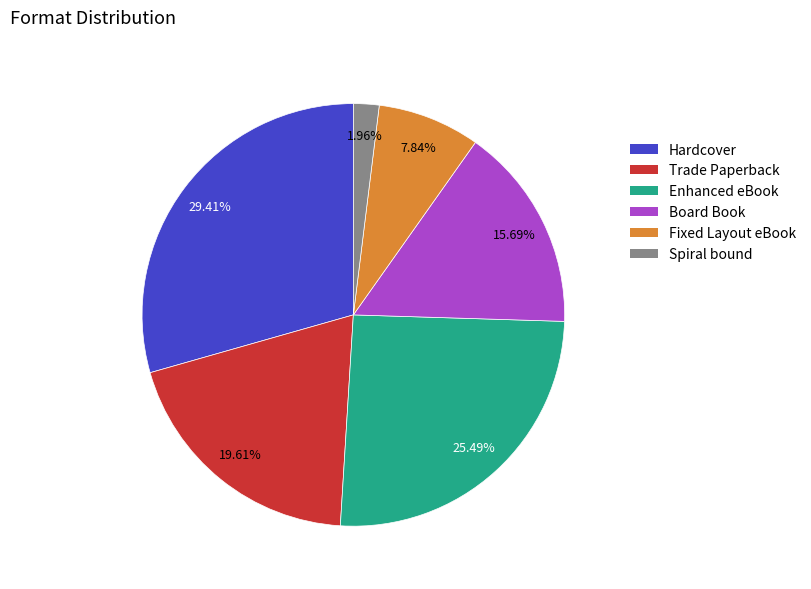

To the nearest percent, what percentage of the pie is Enhanced eBook?

25%